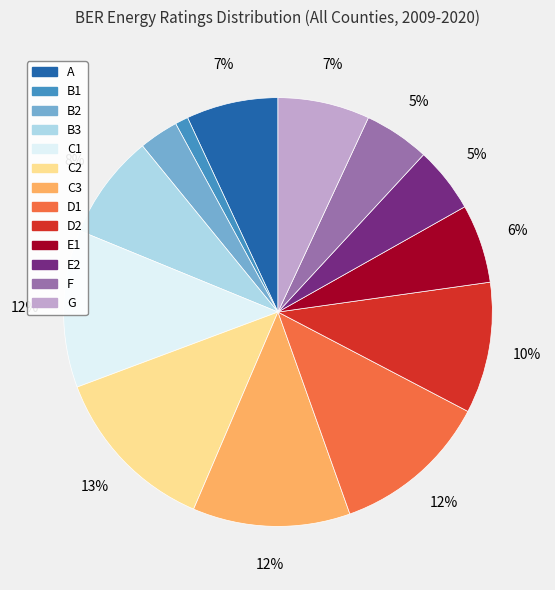

Do C3 and A together represent more than half of the pie?

No